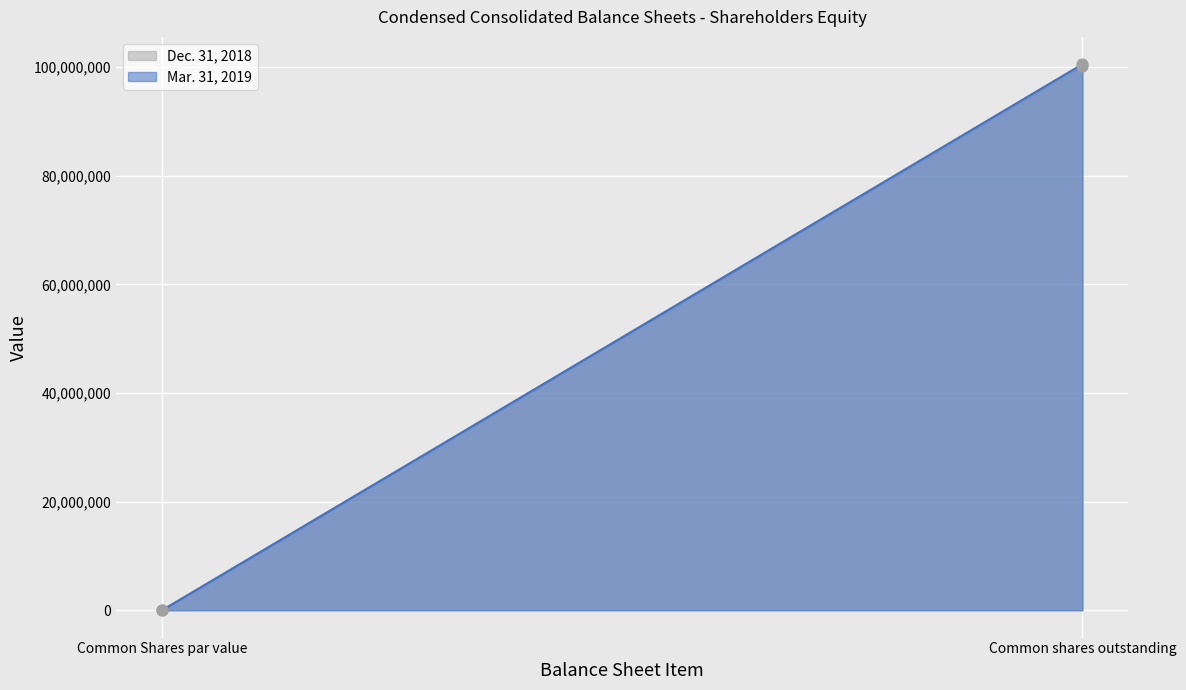

Which series contains the highest Y value?

Mar. 31, 2019